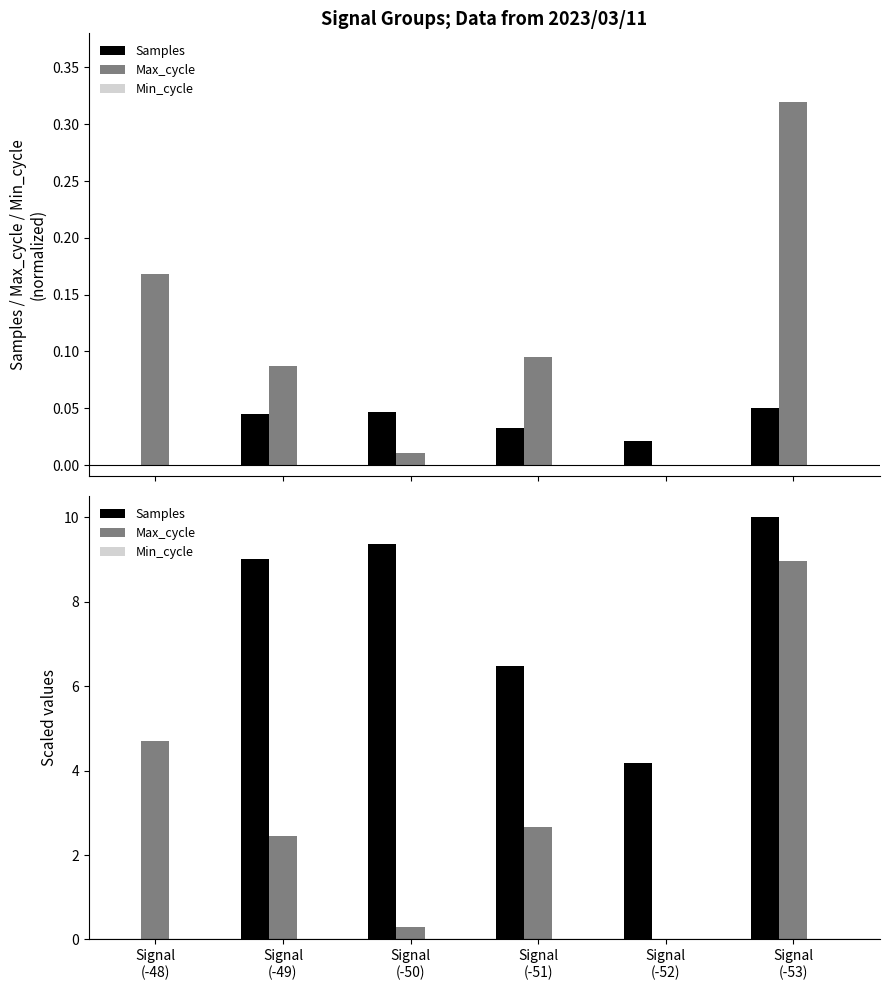

Does the chart contain stacked bars?

No